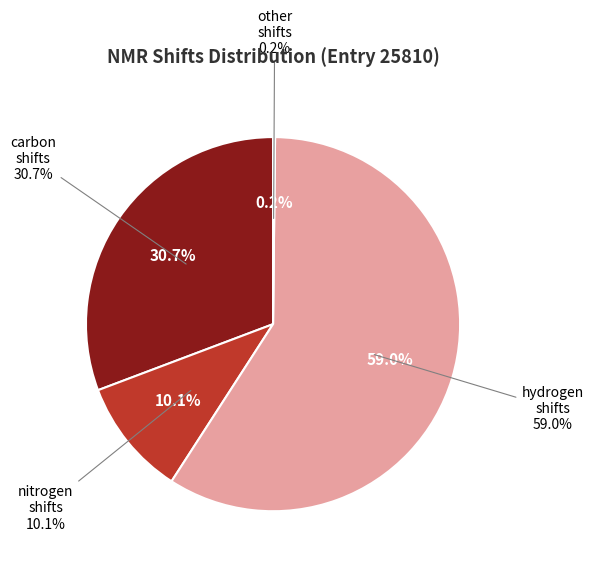

To the nearest percent, what is the combined percentage of Entry 25810 (other_shifts) and Entry 25810 (nitrogen_shifts)?

10%